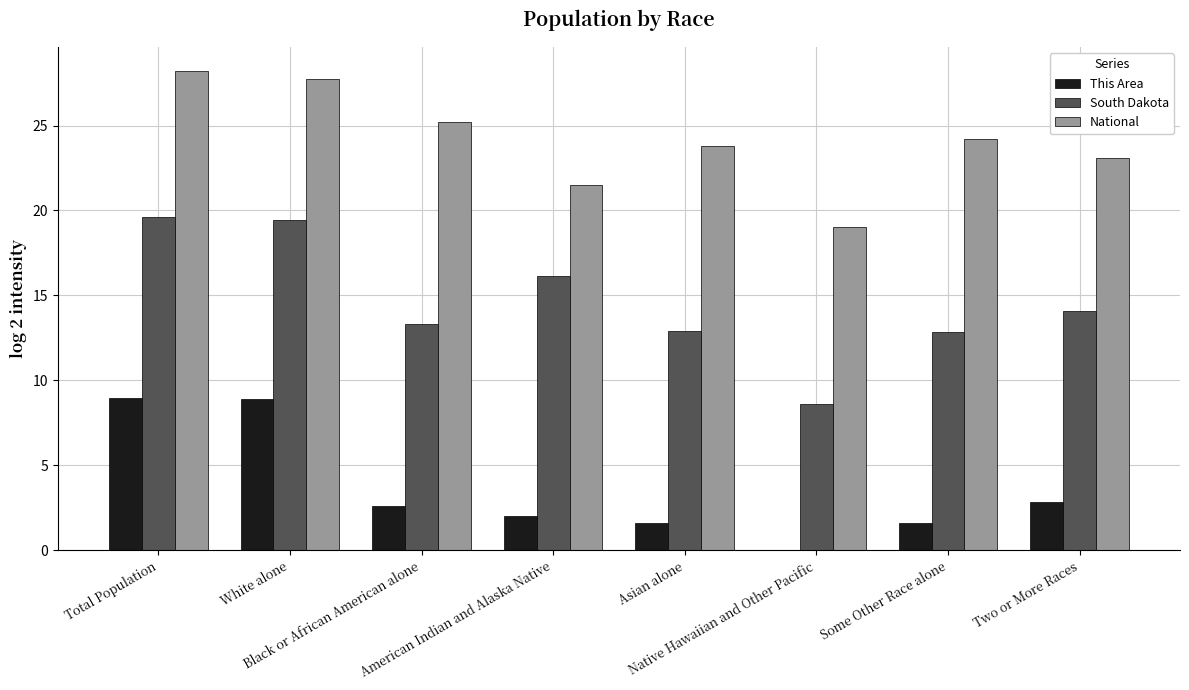

What is the greatest value displayed?

28.2